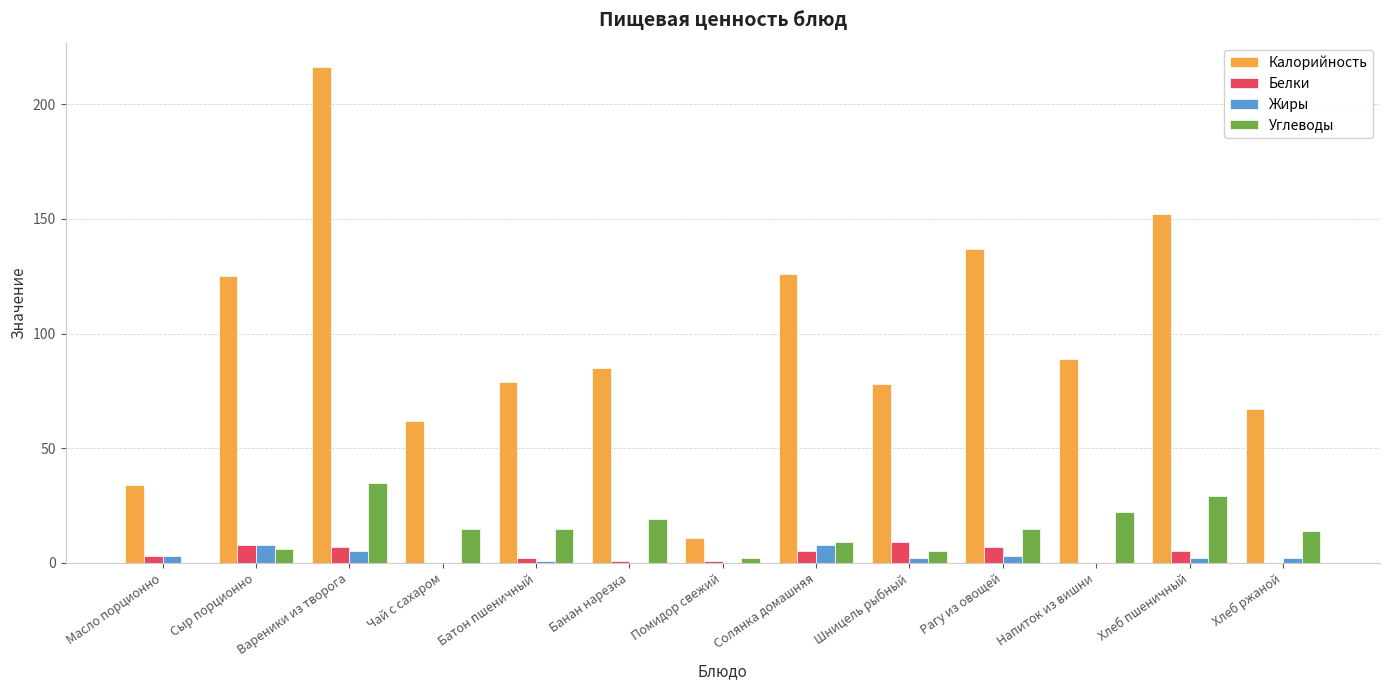

At which label does Калорийность reach its peak?

Вареники из творога